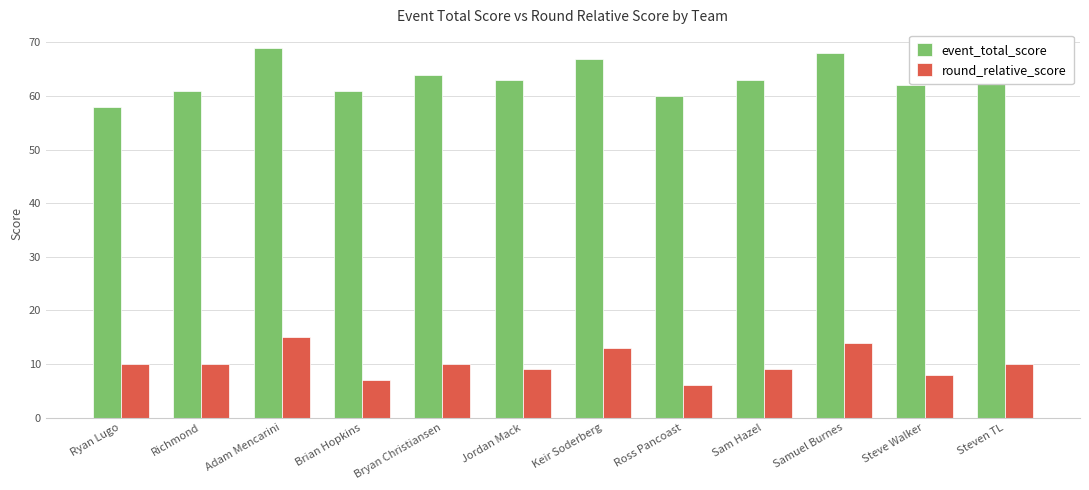

What is the maximum value for round_relative_score?

15